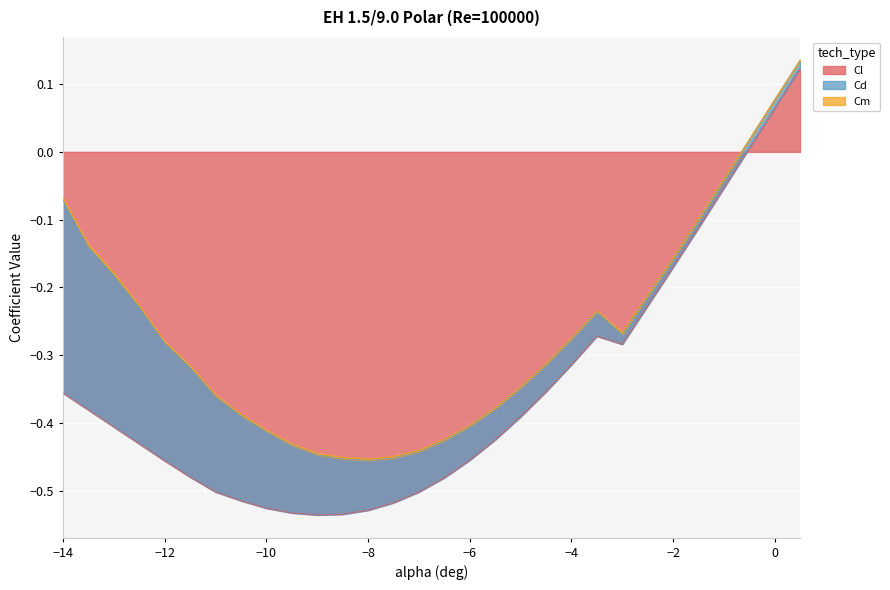

True or false: Cl has more than 2 points higher than both neighbors.

False